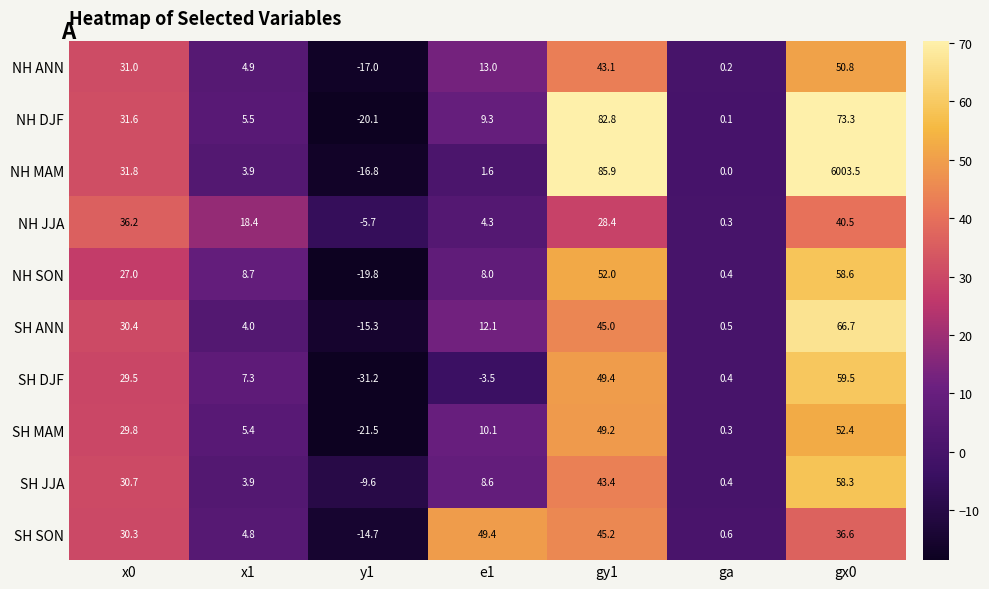

Is it true that SH DJF equals -31.2 at y1?

True